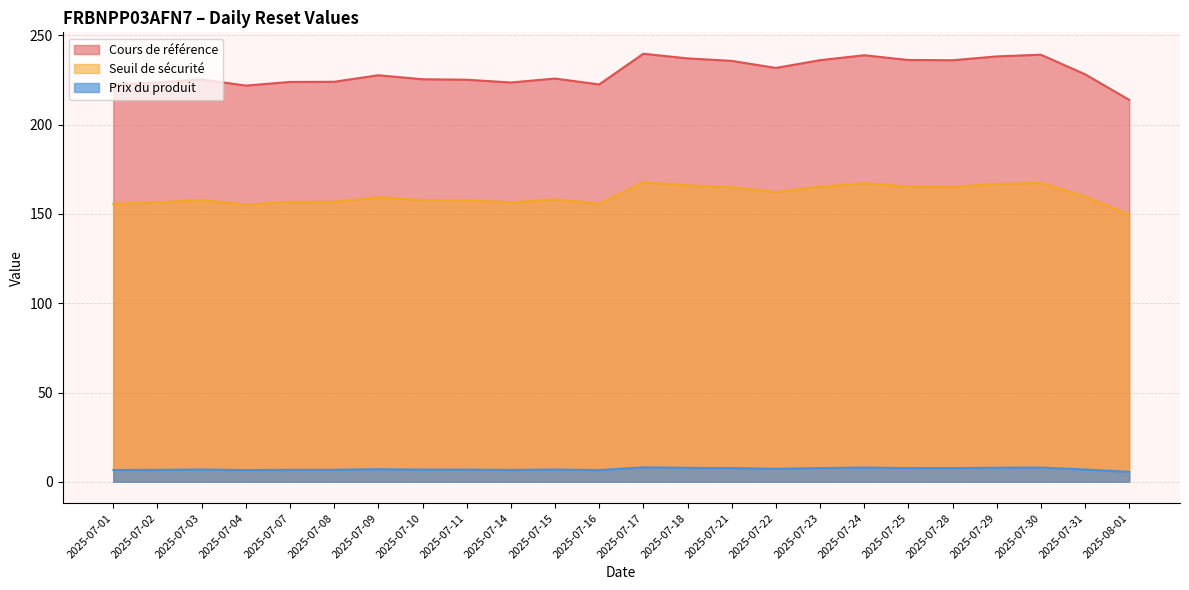

Reading left to right, list all the values displayed in this chart.

Cours de référence: 222.3	223.7	225.4	221.9	223.9	224.1	227.7	225.4	225.2	223.7	225.8	222.6	239.8	237.2	235.8	231.8	236.2	238.9	236.2	236.1	238.2	239.2	228.2	213.9
Seuil de sécurité: 155.6	156.6	157.8	155.3	156.8	156.8	159.4	157.8	157.6	156.6	158.1	155.8	167.8	166.0	165.0	162.3	165.3	167.2	165.4	165.3	166.8	167.4	159.8	149.7
Prix du produit: 6.6	6.7	6.8	6.5	6.7	6.7	7.0	6.8	6.8	6.7	6.8	6.5	8.1	7.8	7.7	7.3	7.7	7.9	7.7	7.7	7.9	8.0	6.9	5.6